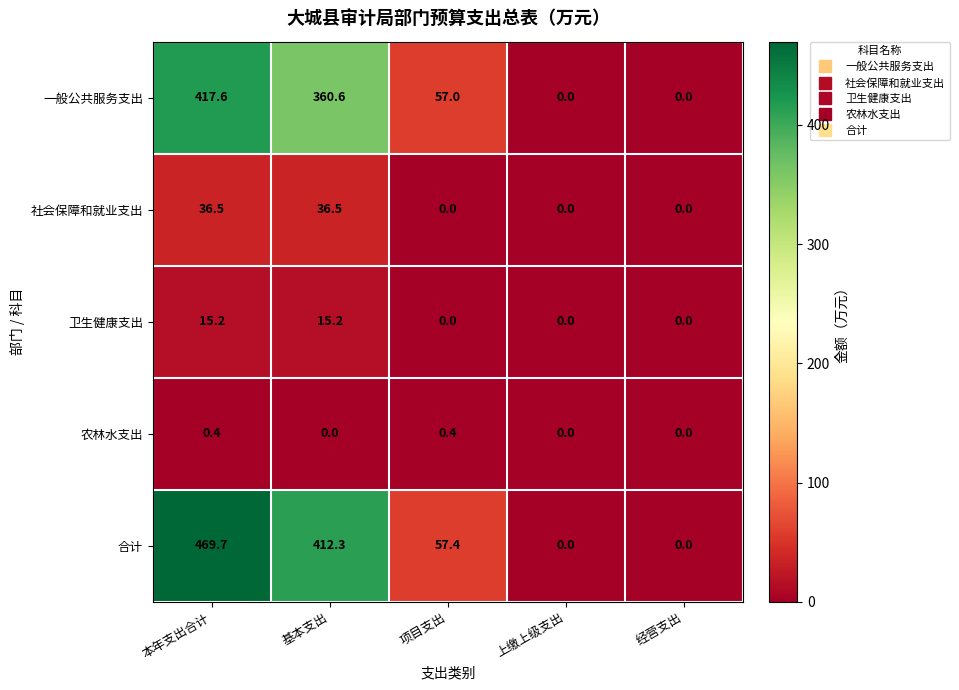

How many 农林水支出 values are between 0 and 1?

5